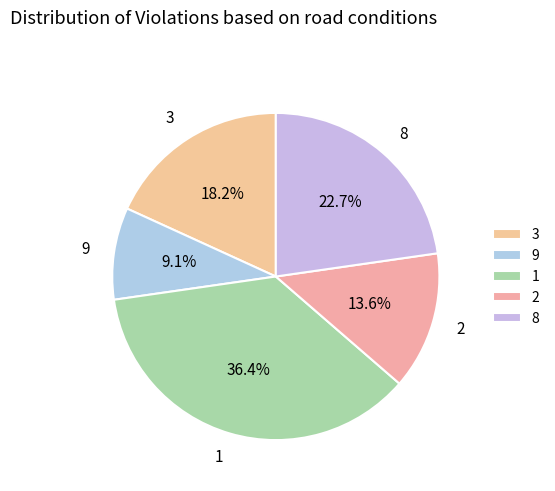

Do 1 and 9 together represent more than half of the pie?

No